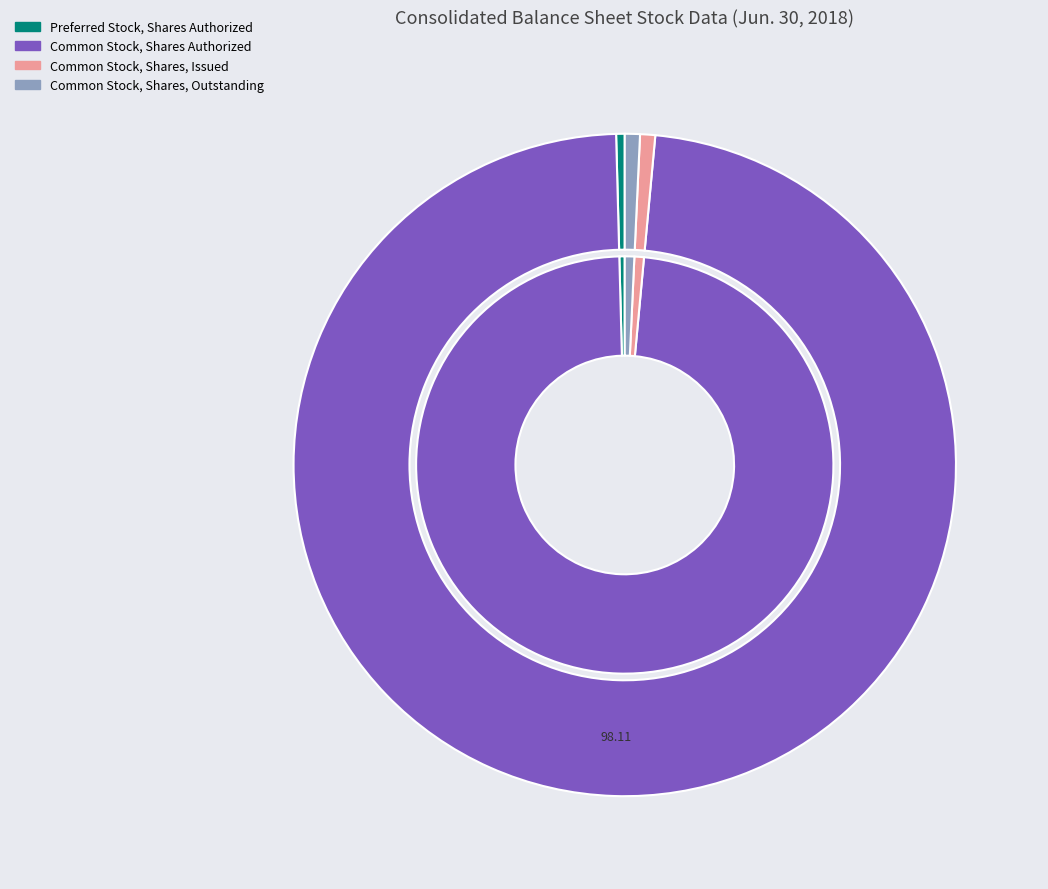

To the nearest percent, what is the average slice percentage?

25%